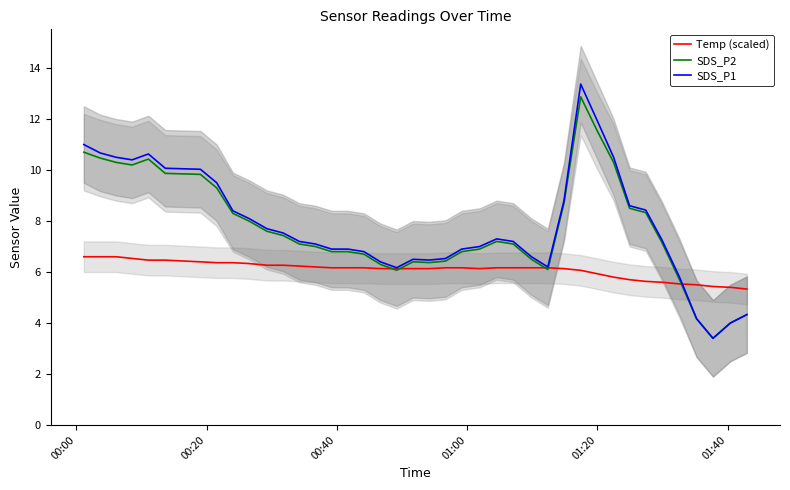

What is the highest value of the SDS_P2 series?

12.9